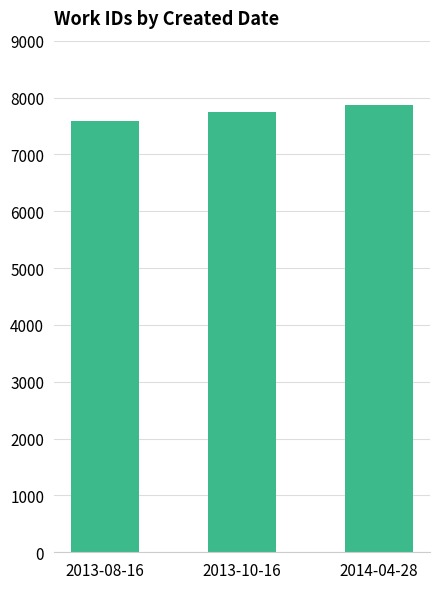

True or false: the data shows 7877 at 2014-04-28.

True